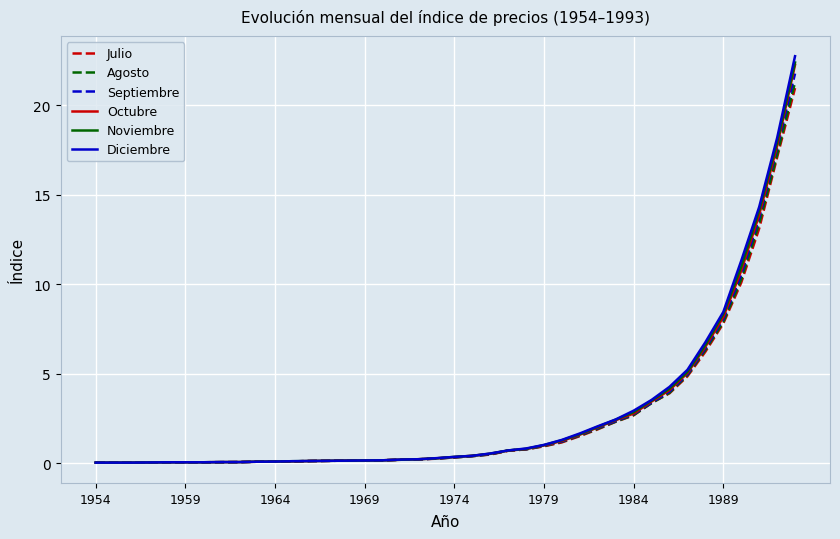

What is the highest value of the Noviembre series?

22.4